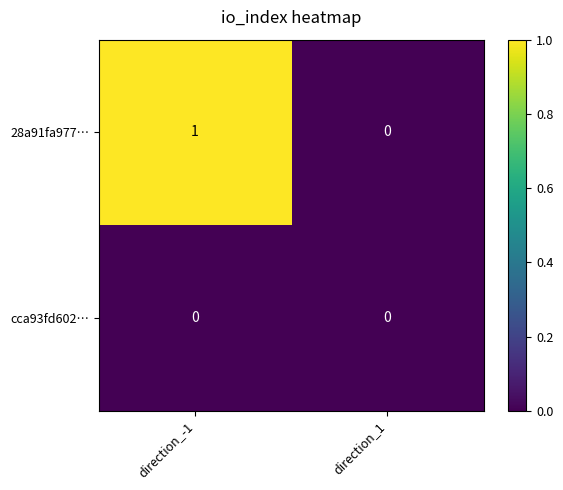

Which series has the widest spread of values?

28a91fa977…